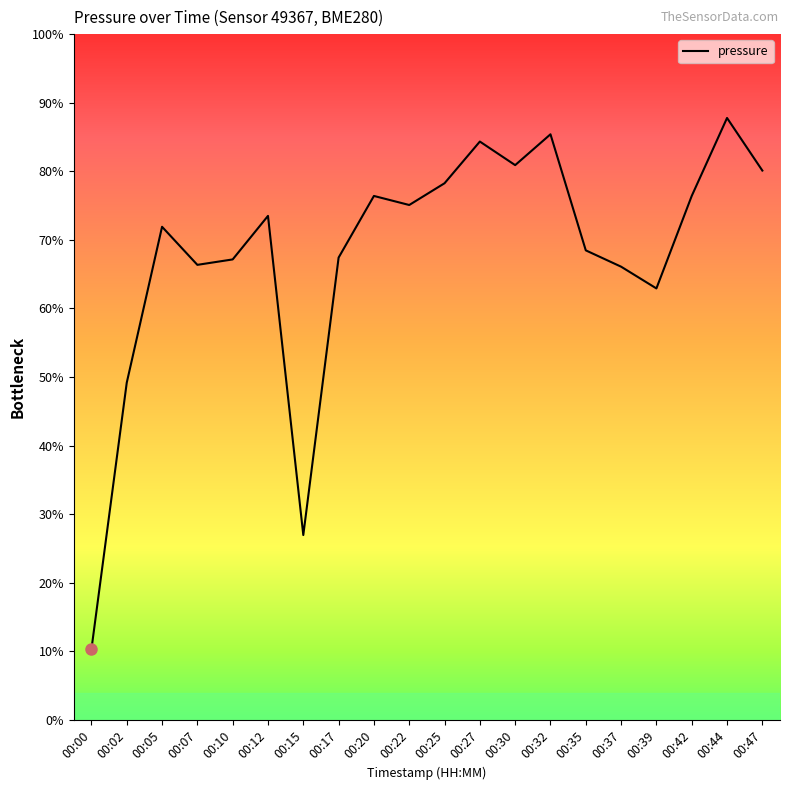

Is this an area chart (filled region under the line)?

No